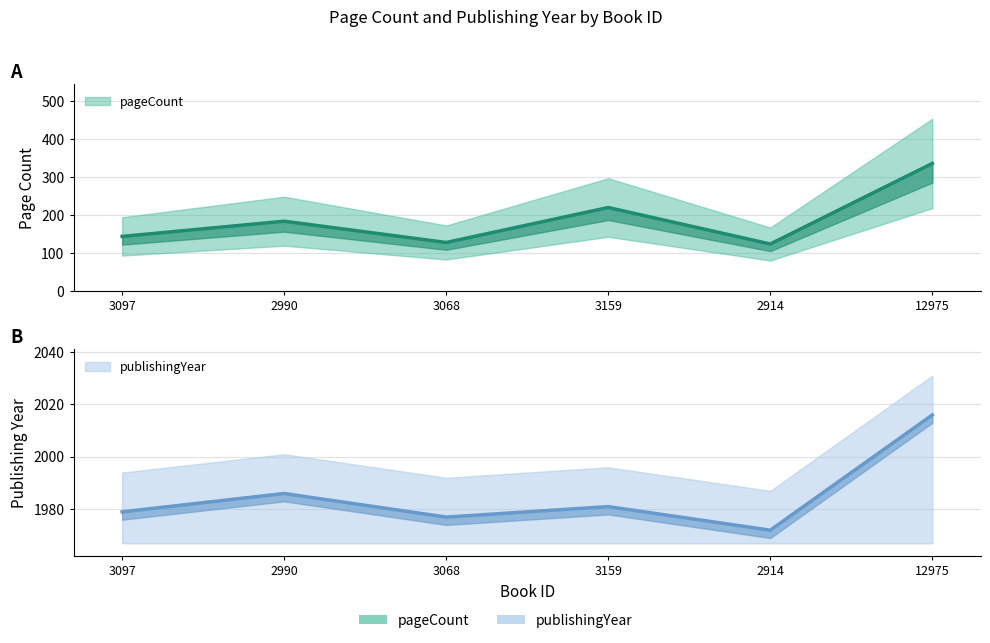

At which category is the sum across all series the highest?

12975